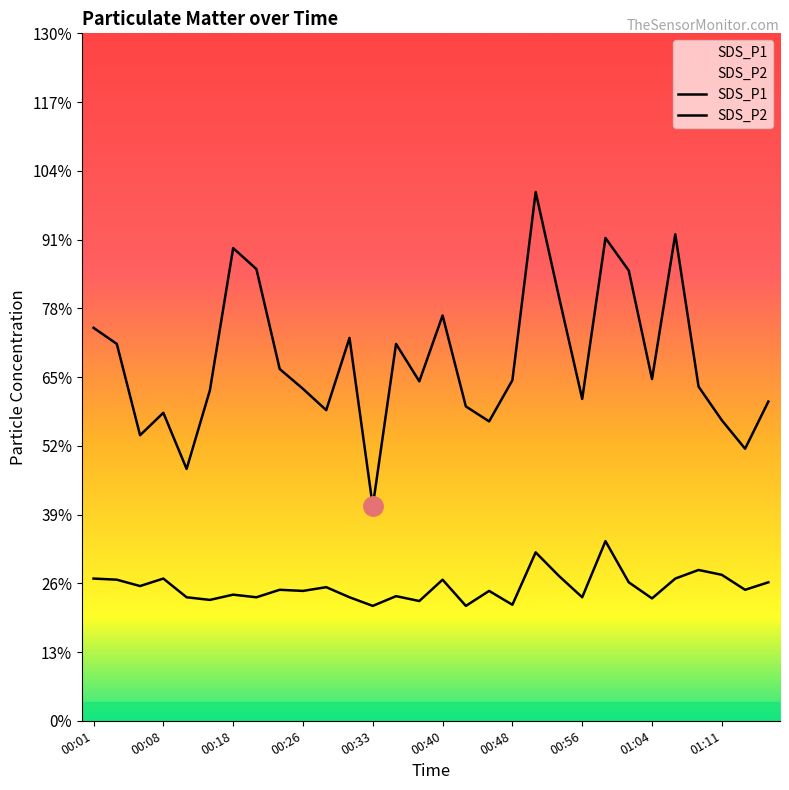

At which label does SDS_P2 reach its minimum?

00:33